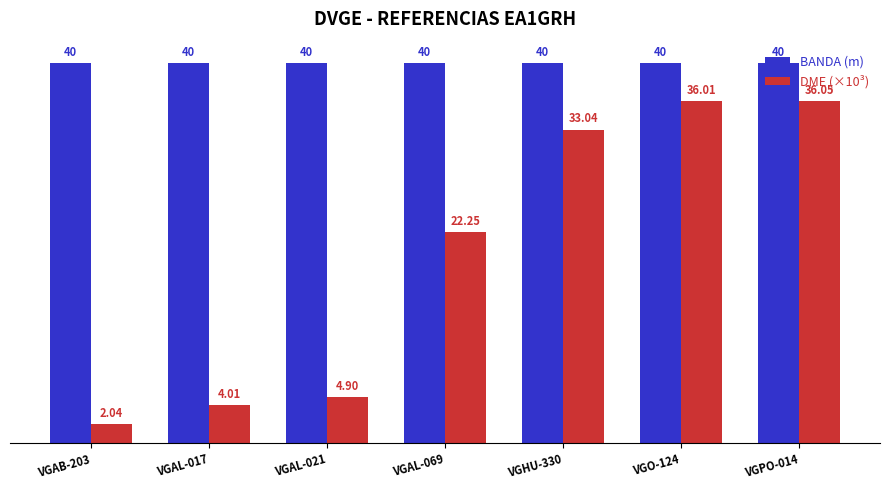

What is the difference between the maximum and second lowest values in the DME (×10³) series?

32.0